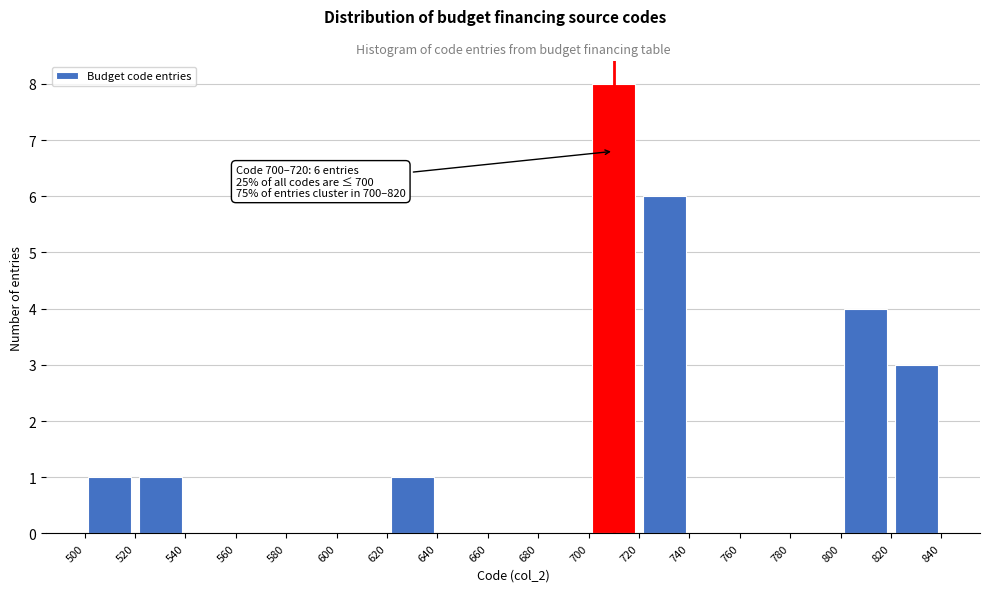

Over which range of the x-axis is the bar tallest?

700 to 720